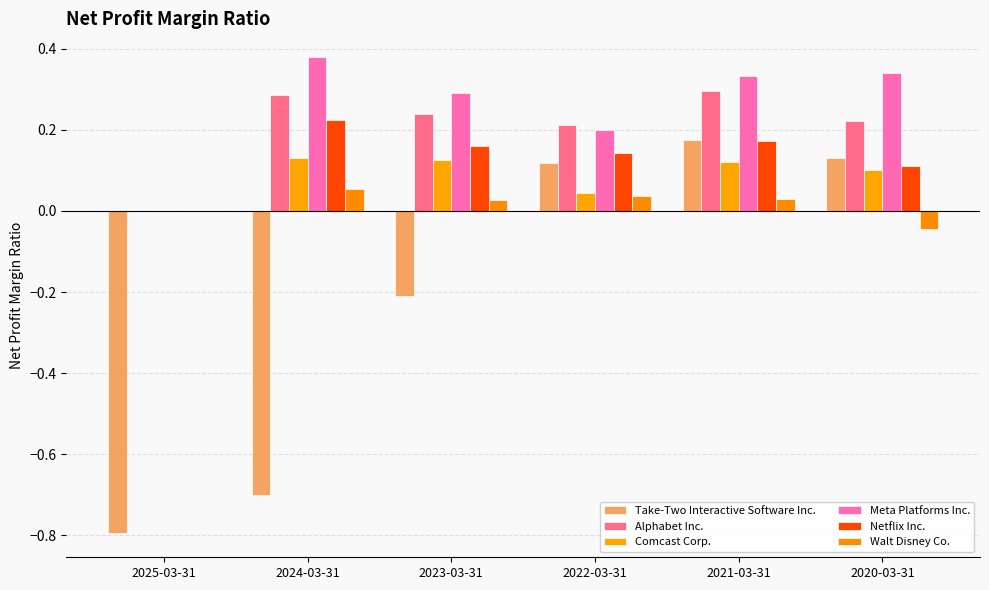

How many series are shown in this chart?

6